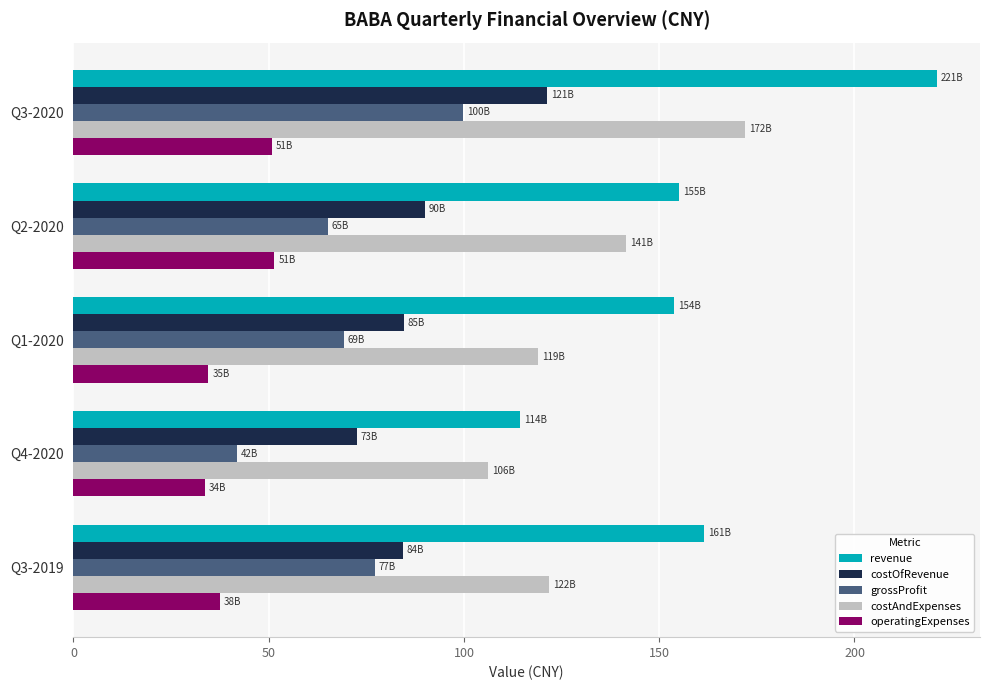

How many categories are shown in the chart?

5